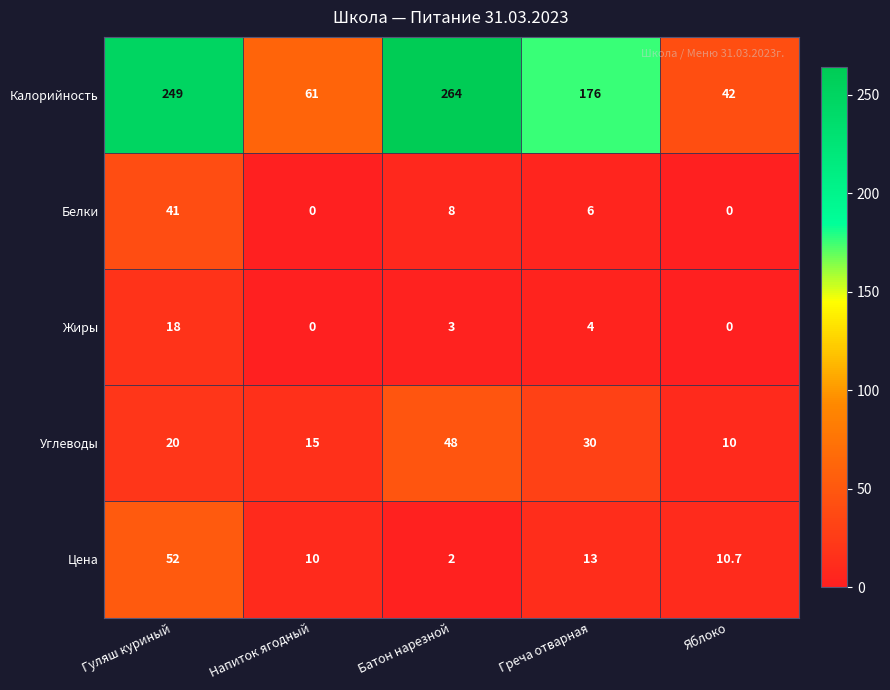

What is the sum of all Жиры values?

25.0